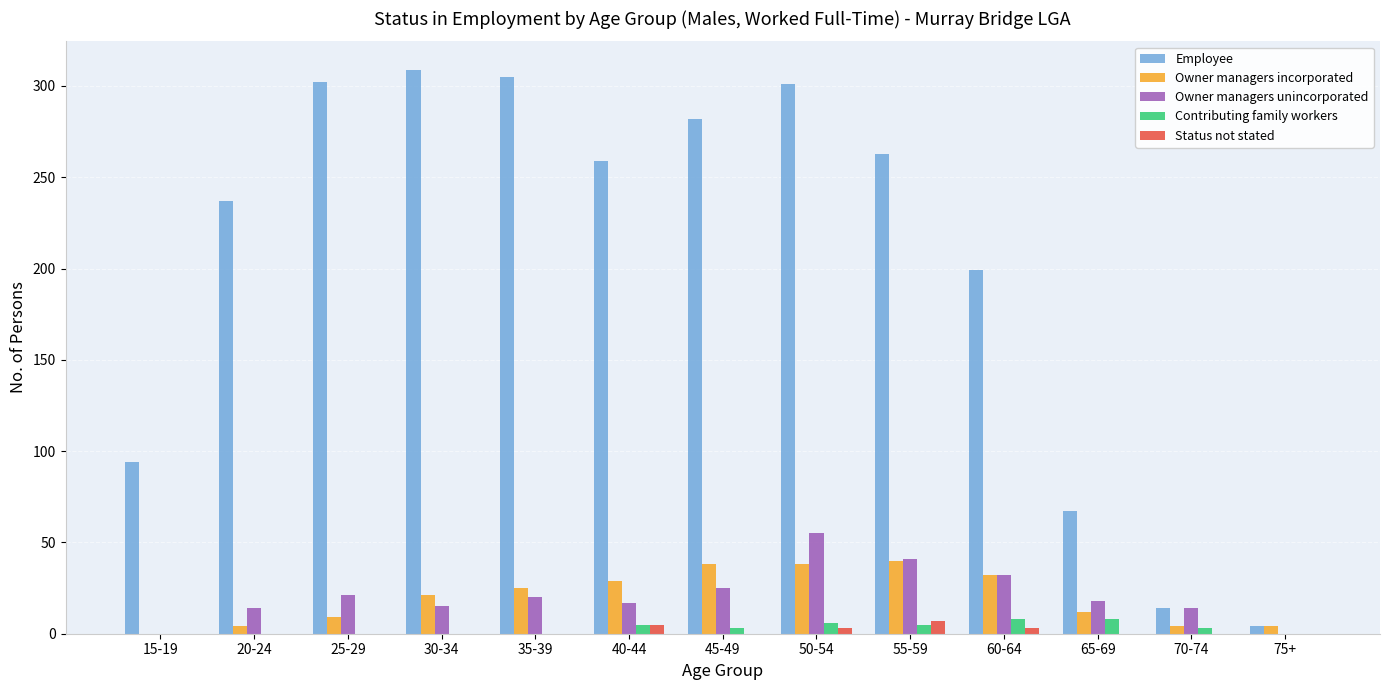

Are the bars grouped side by side (vs. stacked)?

Yes